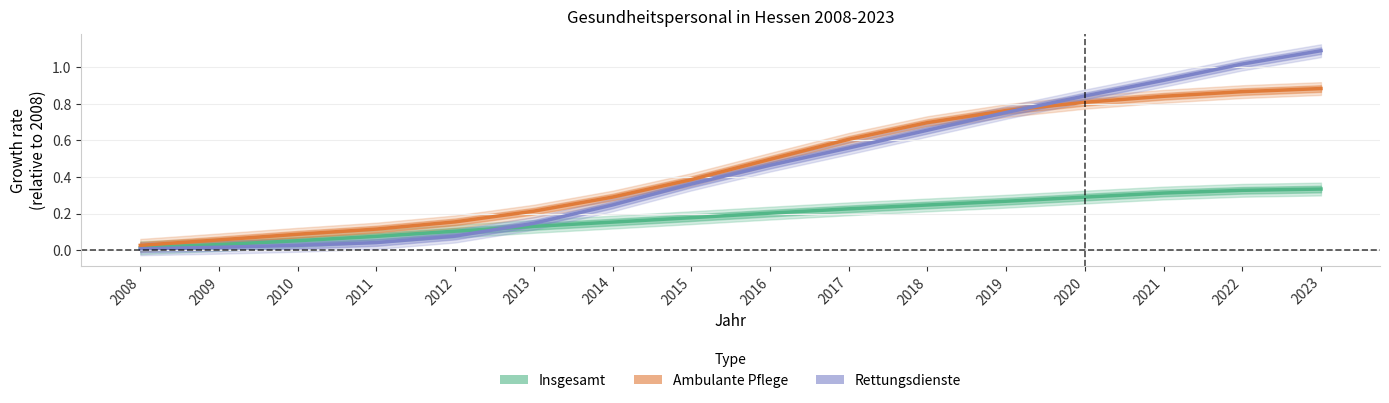

Which label corresponds to the largest value in the chart?

2023